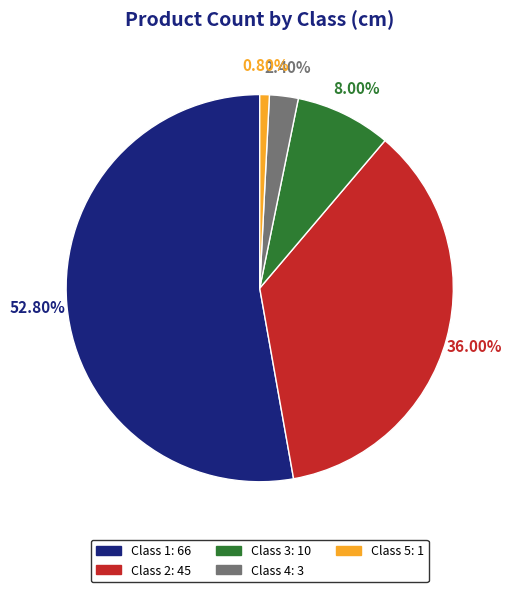

Is there a majority slice in this chart?

Yes